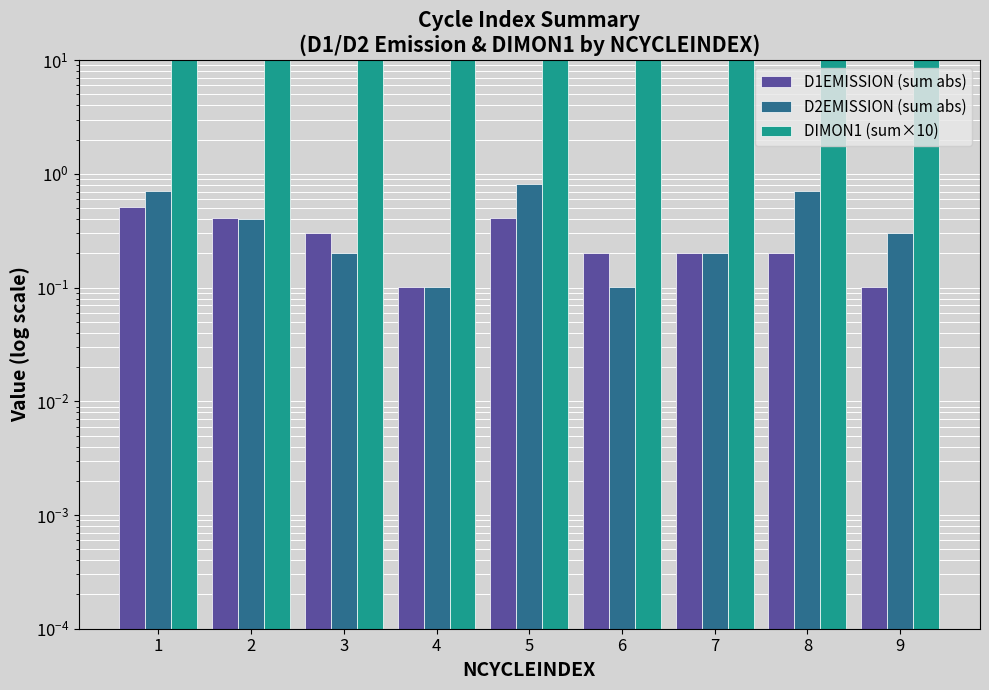

What is the difference between the second highest and minimum values in the D2EMISSION (sum abs) series?

0.6